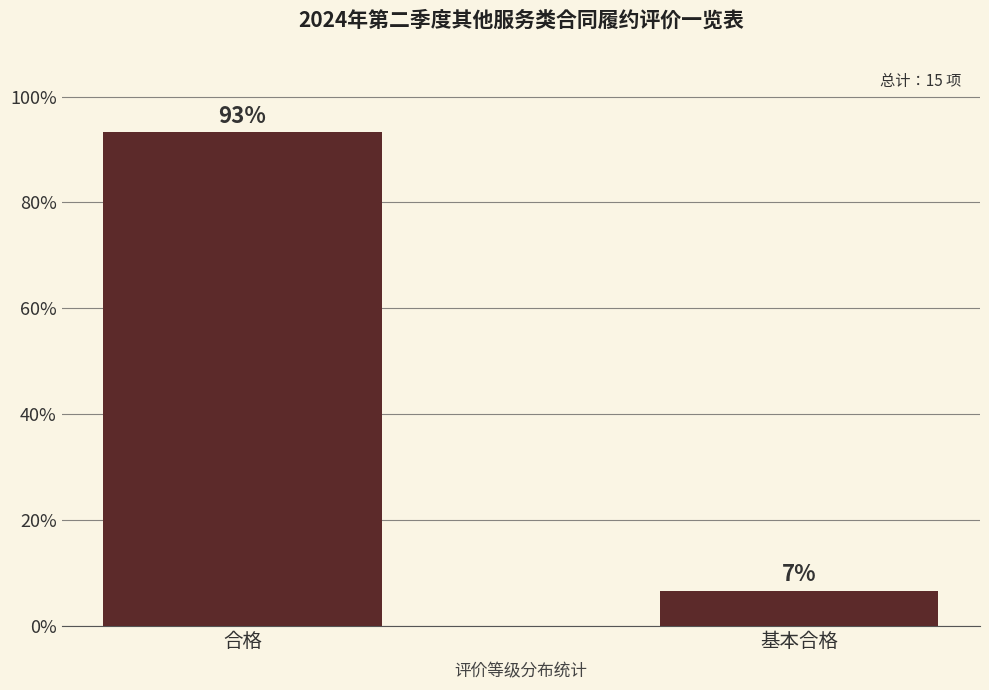

The value at 合格 is 134.5. True or false?

False